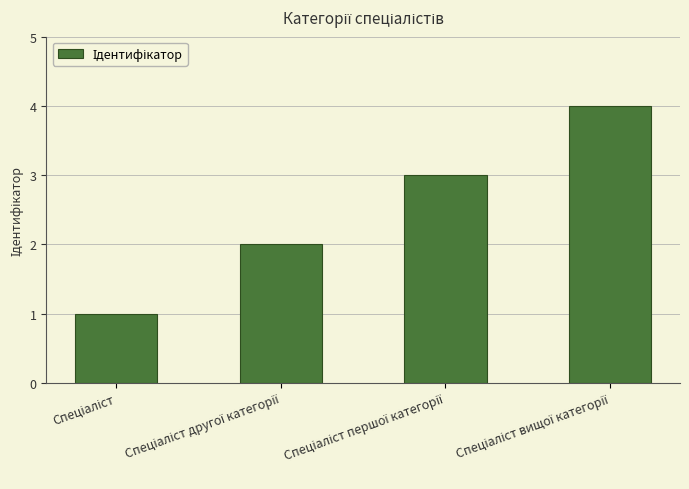

What is the difference between the maximum and minimum values?

3